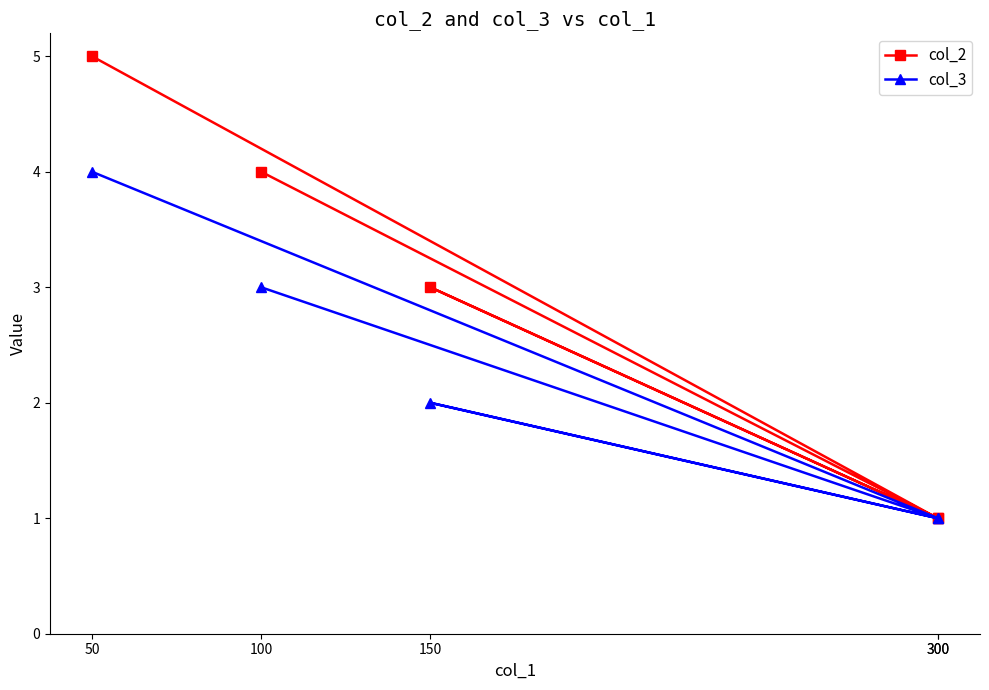

True or false: col_2 and col_3 intersect in this chart.

False